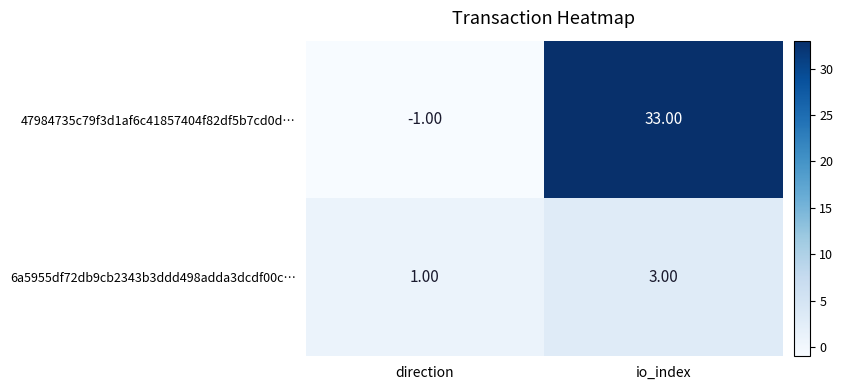

Which category has the lowest value across all series?

direction